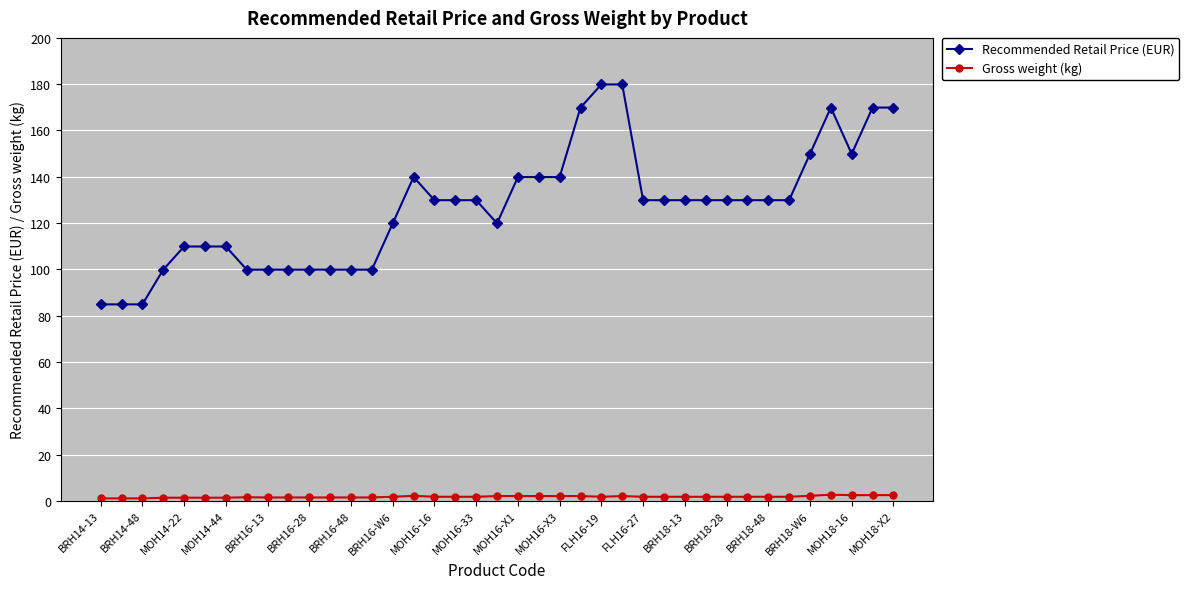

Which series has the largest range (max minus min)?

Recommended Retail Price (EUR)